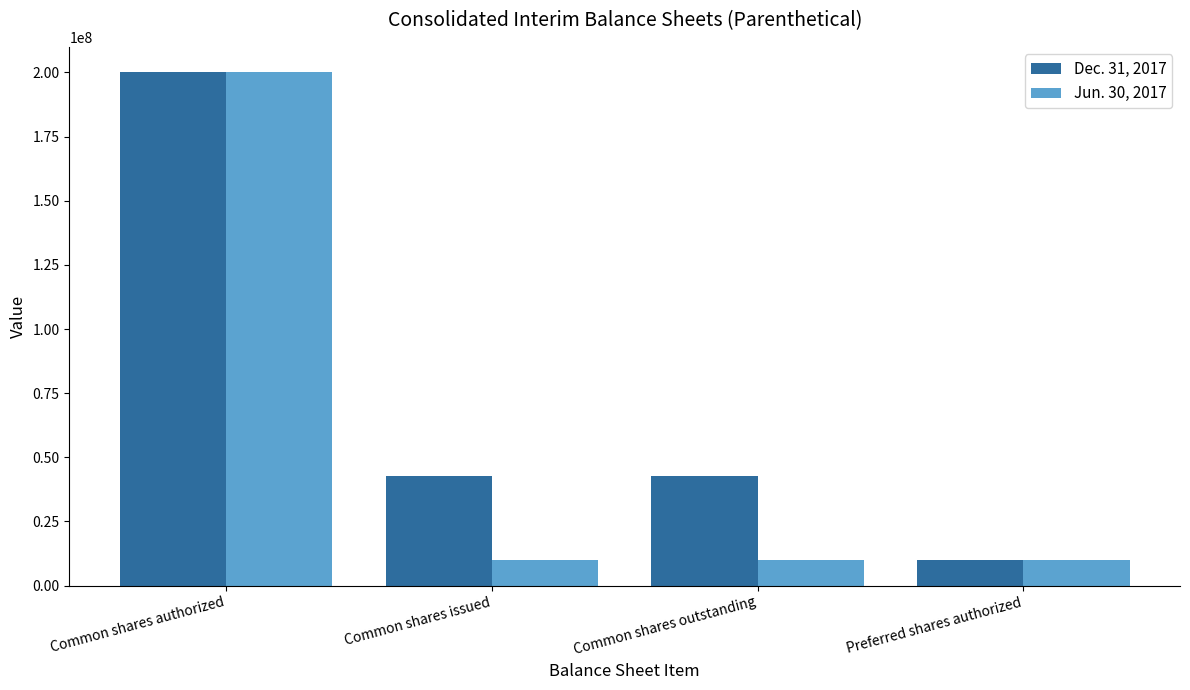

At which category is the sum across all series the highest?

Common shares authorized